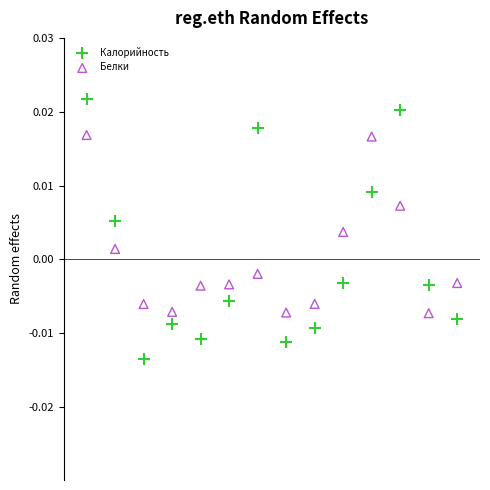

Which series reaches the minimum Y coordinate?

Калорийность